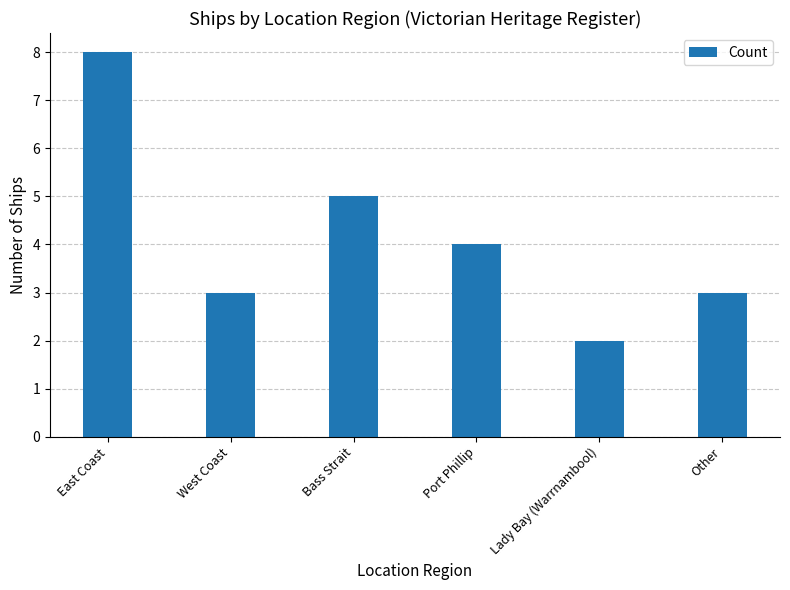

What is the label of the 5th bar from the left?

Lady Bay (Warrnambool)